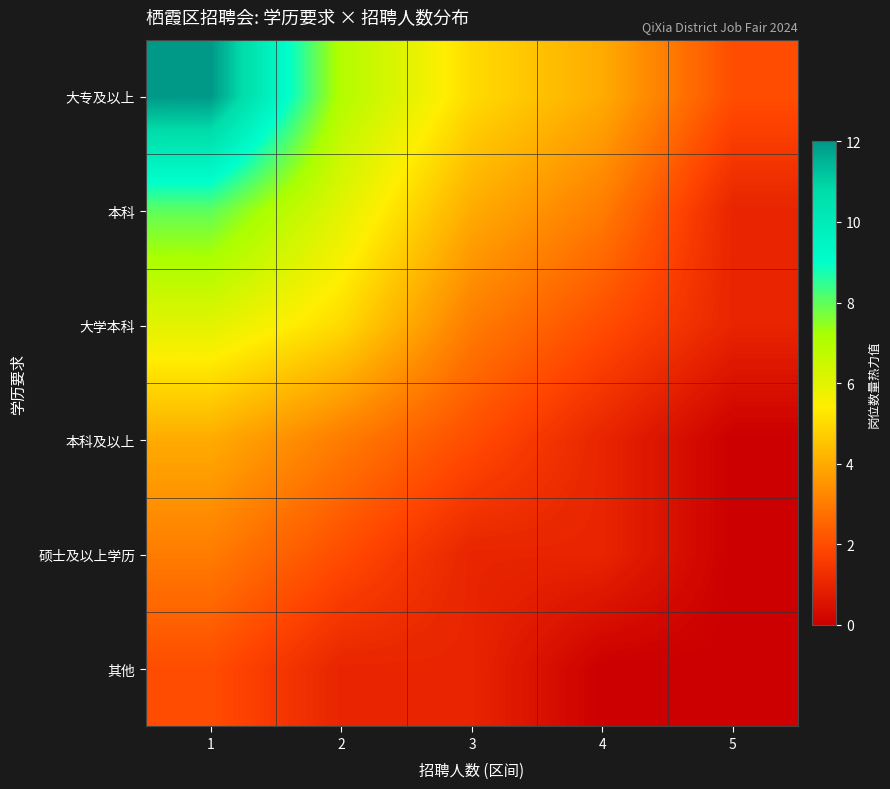

At how many categories does at least one series exceed 8?

1